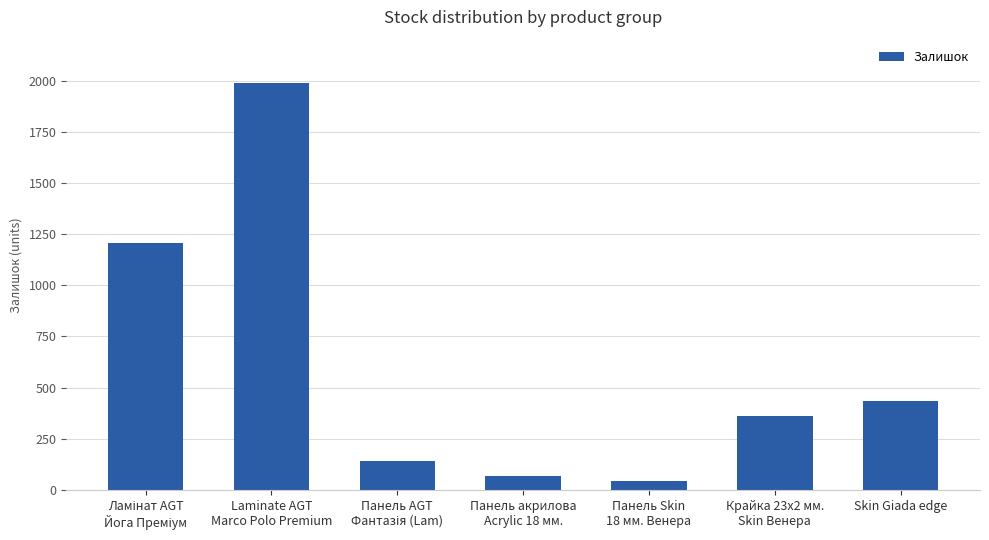

The value at Skin Giada edge is 136. True or false?

False